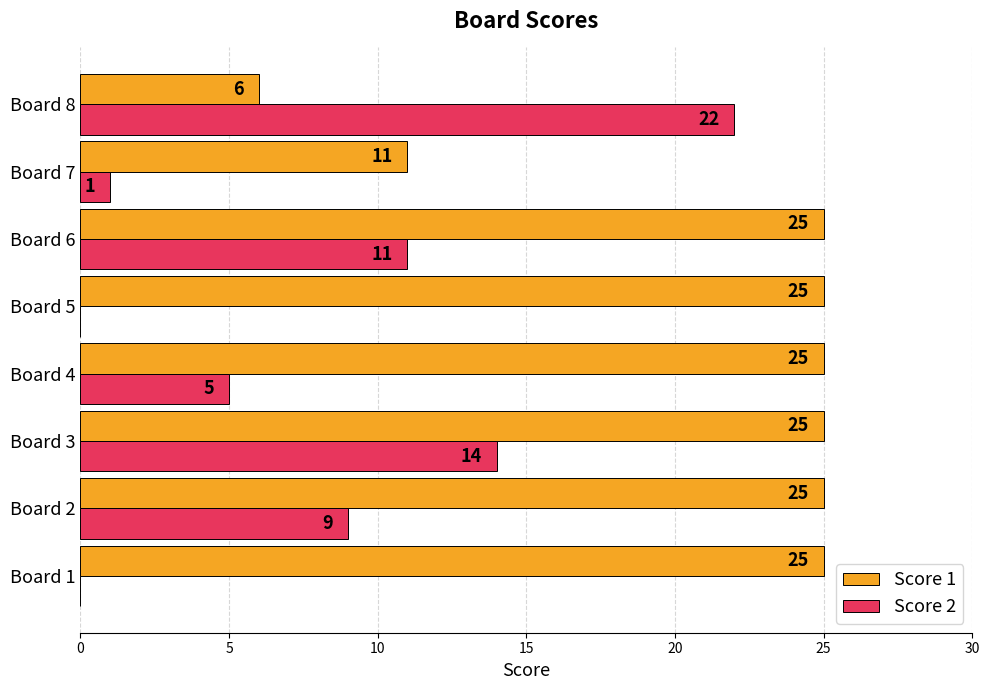

Which category has the highest value in the Score 2 series?

Board 8